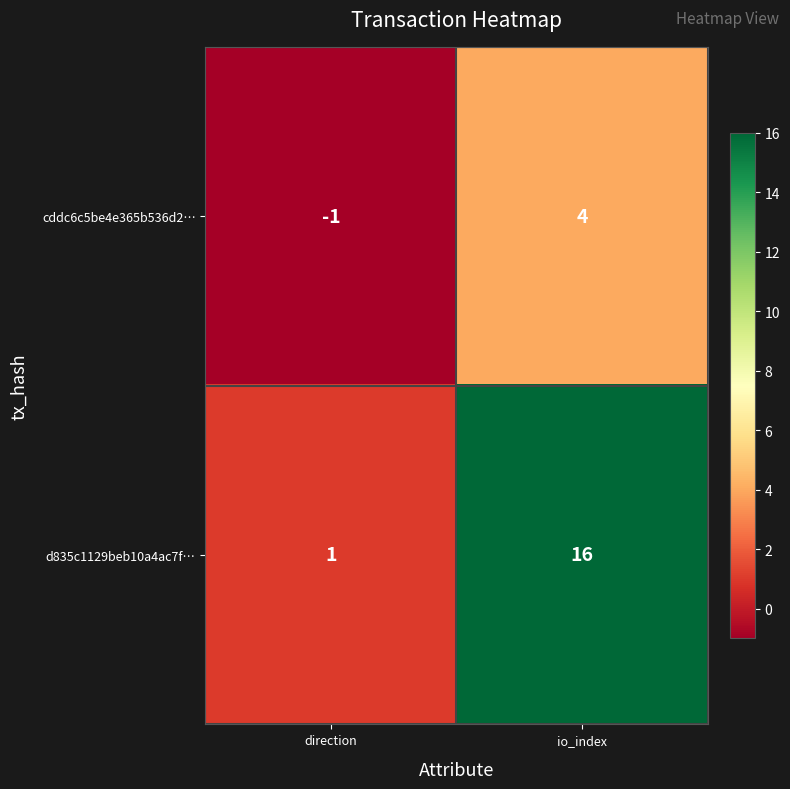

List the series in order of their overall mean, lowest first.

cddc6c5be4e365b536d2…, d835c1129beb10a4ac7f…